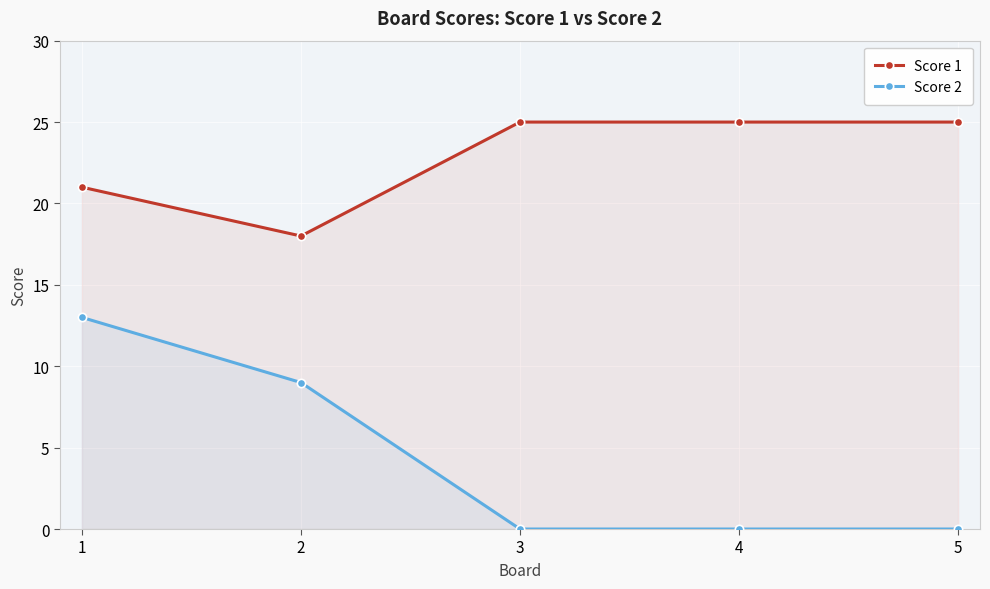

Between 1 and 4, which series saw the biggest shift?

Score 2